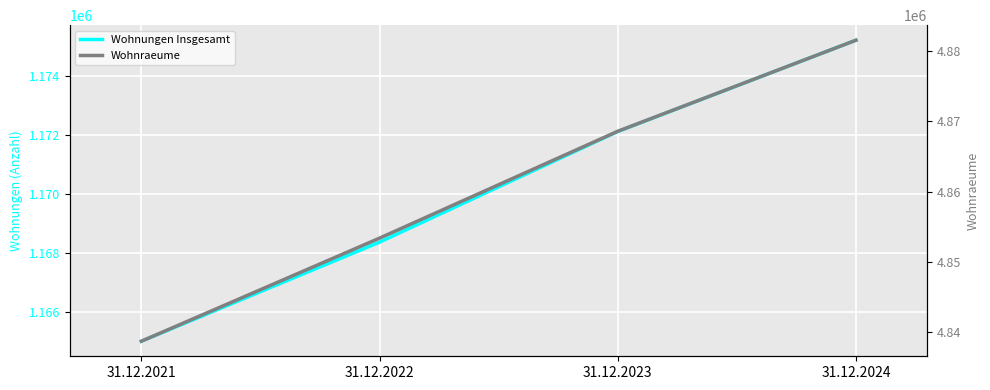

At which label does Wohnraeume reach its peak?

31.12.2024